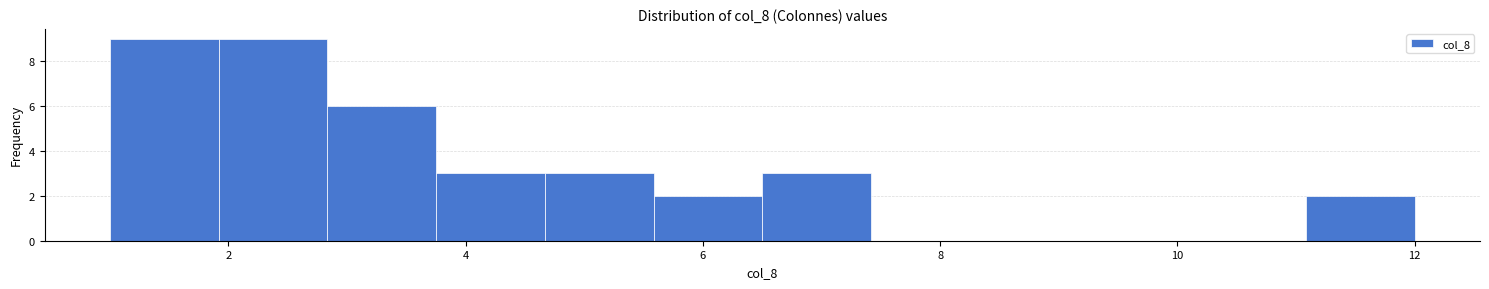

Reading left to right, list every bar in this chart as the range it spans on the x-axis followed by its height. Neither the bar edges nor the heights are printed on the chart, so give them approximately, as read against the axes.

1.0 to 2.0: 9
2.0 to 2.8: 9
2.8 to 3.8: 6
3.8 to 4.6: 3
4.6 to 5.6: 3
5.6 to 6.6: 2
6.6 to 7.4: 3
7.4 to 8.4: 0
8.4 to 9.2: 0
9.2 to 10.2: 0
10.2 to 11.0: 0
11.0 to 12.0: 2